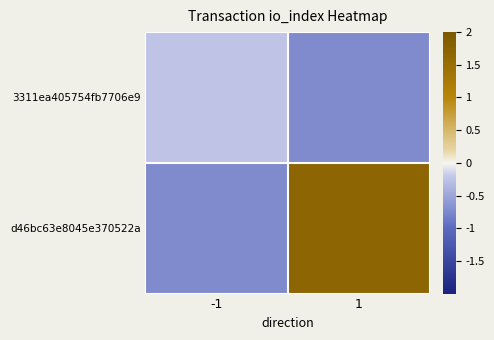

At -1, list the series in order from smallest to largest.

d46bc63e8045e370522a, 3311ea405754fb7706e9